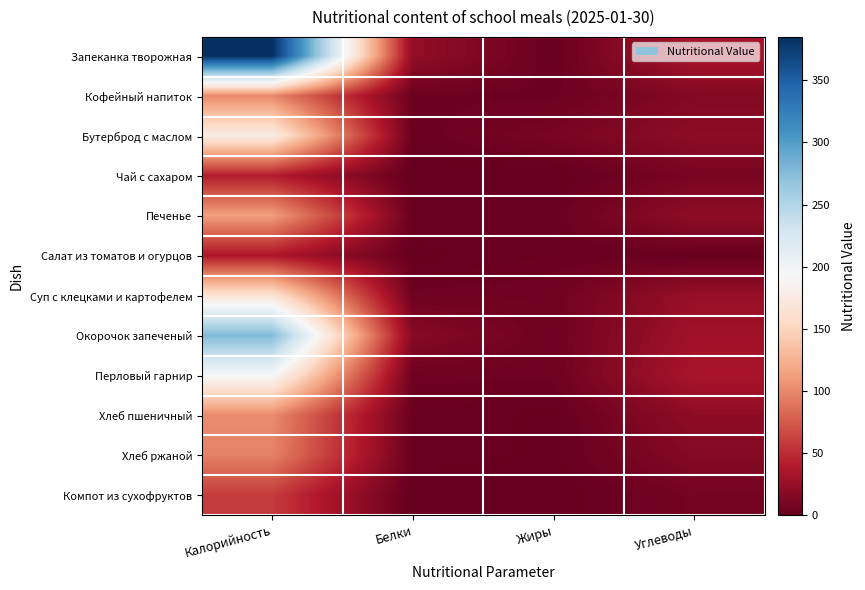

Reading left to right, what are all the values shown in this chart?

Запеканка творожная: Калорийность=385.0	Белки=23.0	Жиры=2.0	Углеводы=34.0
Кофейный напиток: Калорийность=99.7	Белки=4.0	Жиры=4.0	Углеводы=15.0
Бутерброд с маслом: Калорийность=177.0	Белки=3.0	Жиры=10.0	Углеводы=20.0
Чай с сахаром: Калорийность=41.0	Белки=0.0	Жиры=0.0	Углеводы=10.0
Печенье: Калорийность=113.0	Белки=3.0	Жиры=3.0	Углеводы=21.0
Салат из томатов и огурцов: Калорийность=37.0	Белки=1.0	Жиры=3.0	Углеводы=2.0
Суп с клецками и картофелем: Калорийность=165.0	Белки=5.0	Жиры=6.0	Углеводы=25.0
Окорочок запеченый: Калорийность=278.0	Белки=17.0	Жиры=5.0	Углеводы=30.0
Перловый гарнир: Калорийность=194.0	Белки=5.0	Жиры=5.0	Углеводы=34.0
Хлеб пшеничный: Калорийность=102.0	Белки=3.0	Жиры=1.0	Углеводы=21.0
Хлеб ржаной: Калорийность=97.0	Белки=3.0	Жиры=1.0	Углеводы=16.0
Компот из сухофруктов: Калорийность=58.0	Белки=0.0	Жиры=0.0	Углеводы=8.0